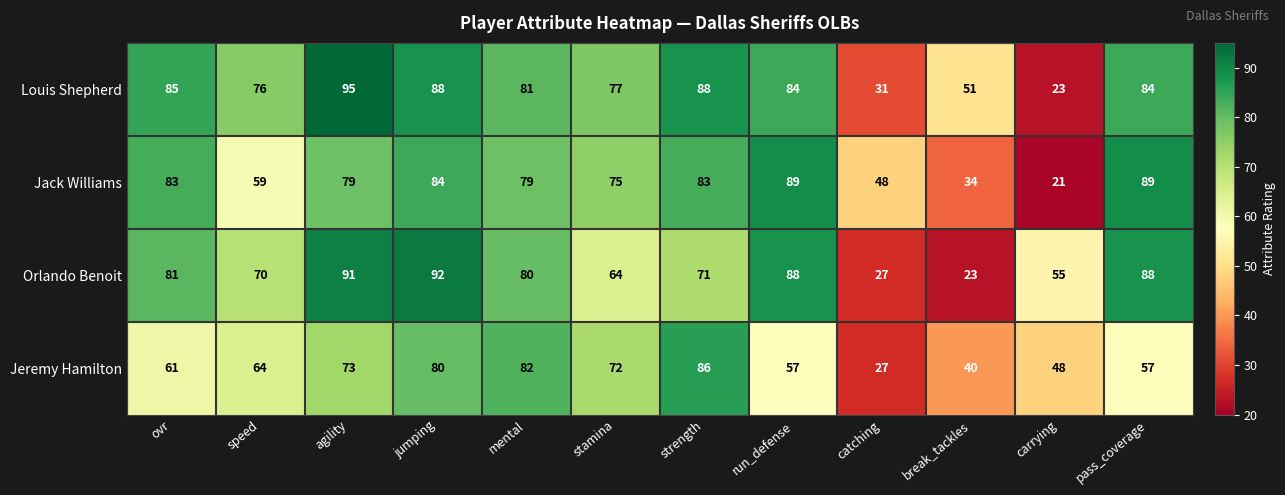

True or false: Jeremy Hamilton has a value of 64 at speed.

True